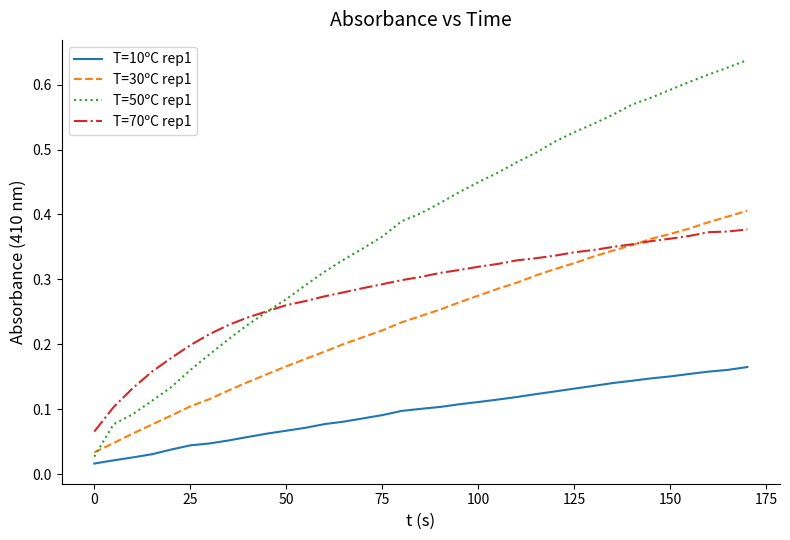

True or false: T=10ºC rep1 and T=70ºC rep1 cross at least once.

False